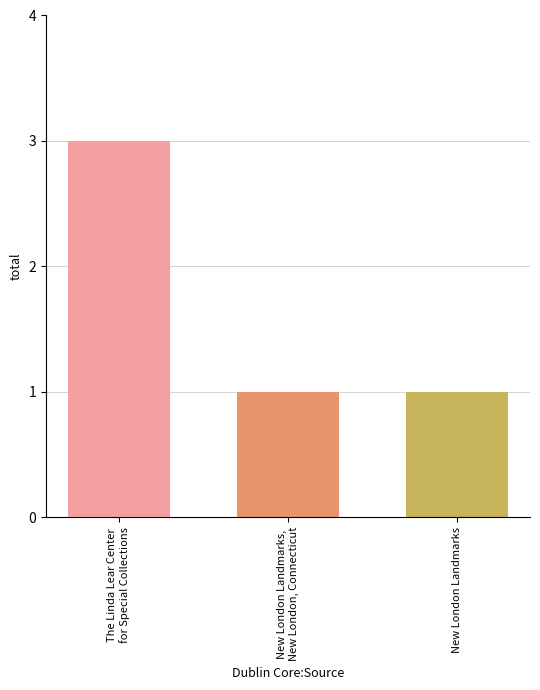

What is the difference between the maximum and minimum values?

2